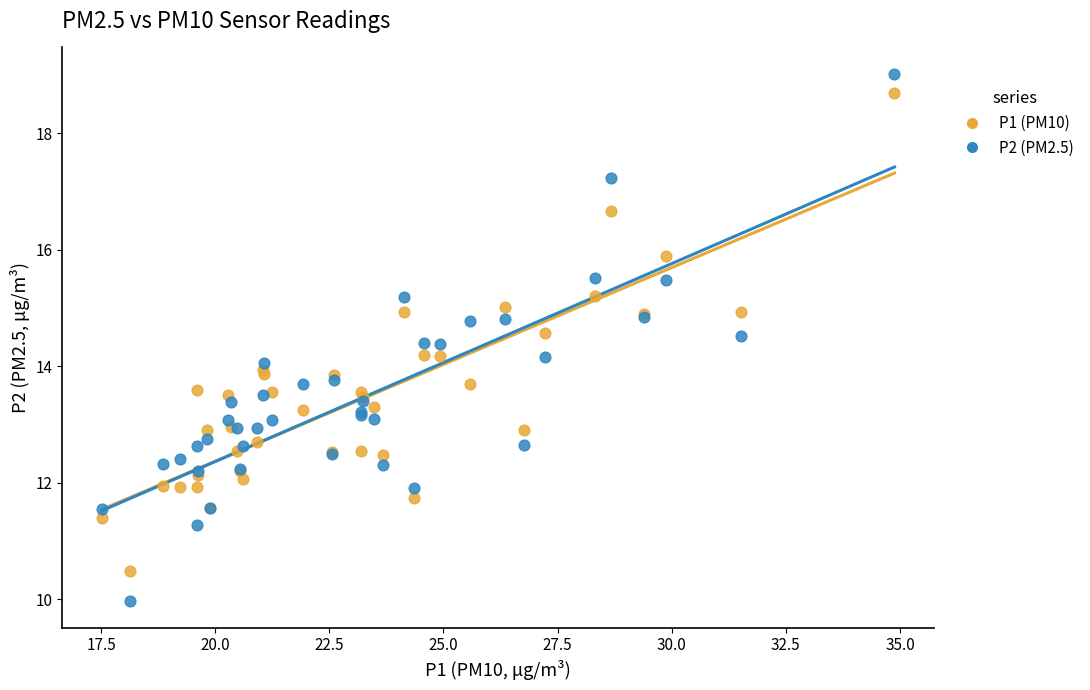

Which series has the widest spread of Y values?

P2 (PM2.5)